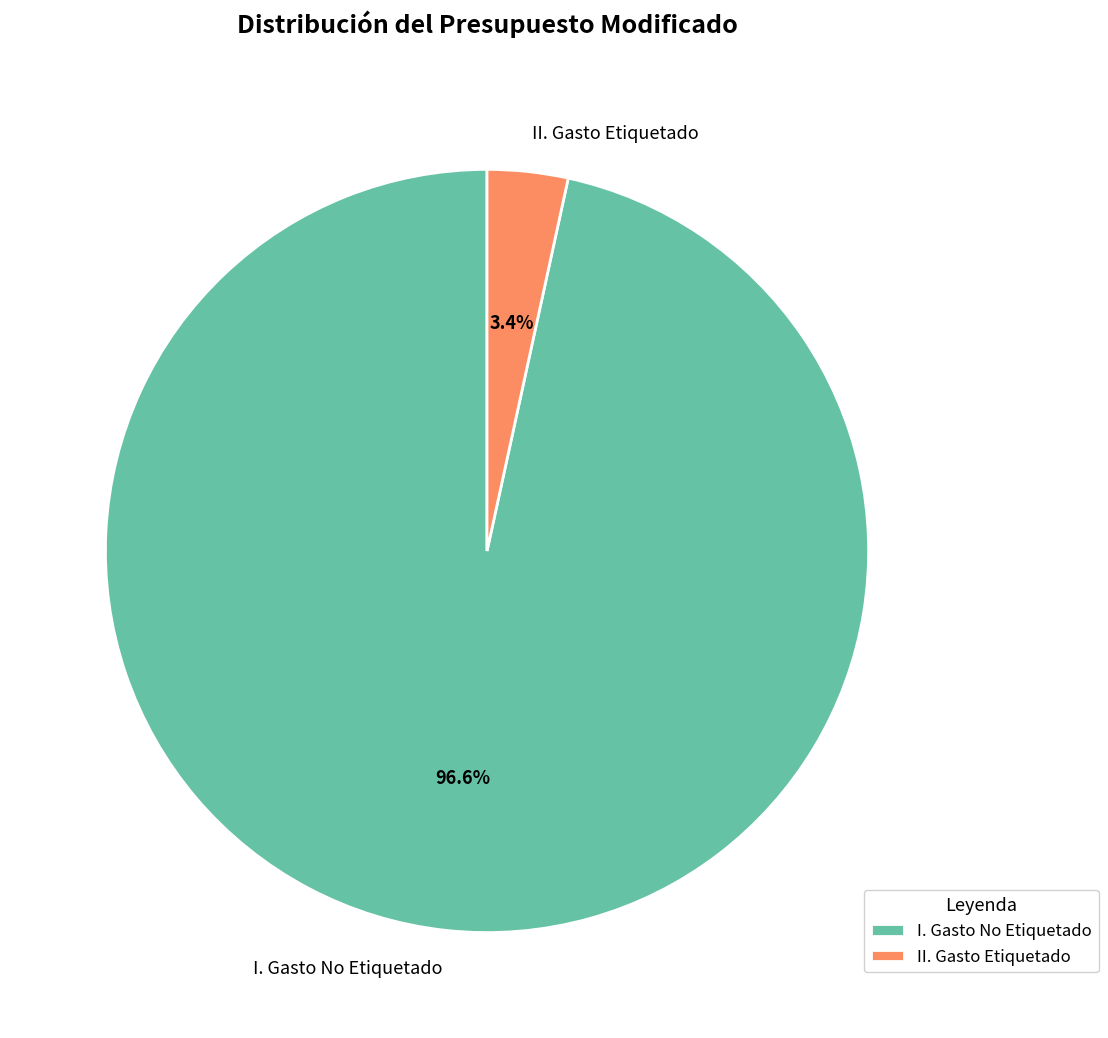

Which has a higher value, I. Gasto No Etiquetado or II. Gasto Etiquetado?

I. Gasto No Etiquetado